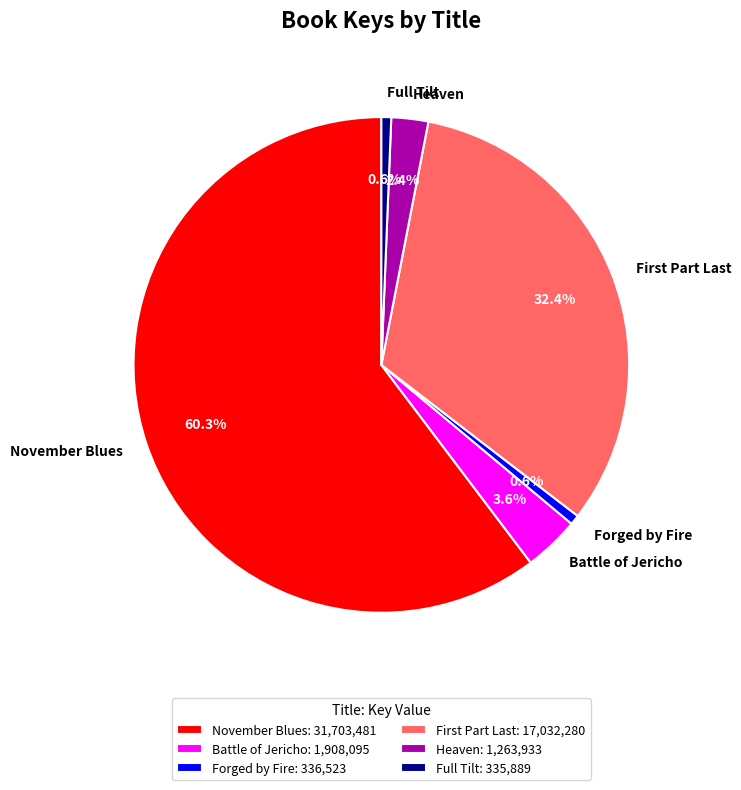

Between Full Tilt and November Blues, which is larger?

November Blues